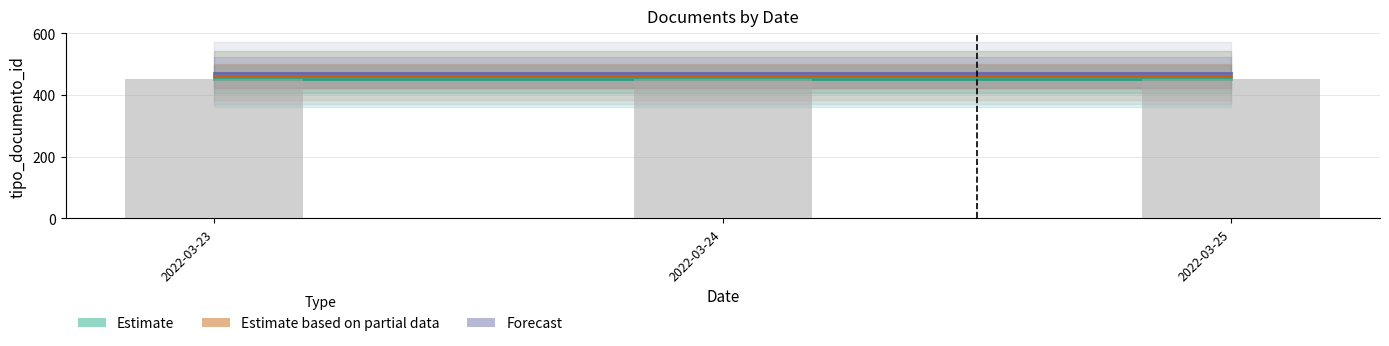

Rank the categories by Forecast value from highest to lowest.

2022-03-23, 2022-03-24, 2022-03-25